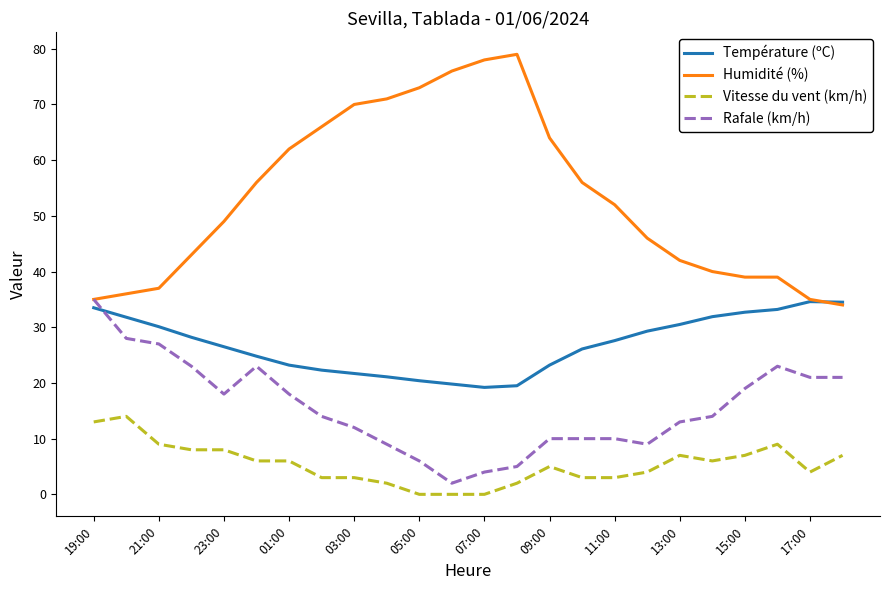

At how many categories does at least one series exceed 63?

8